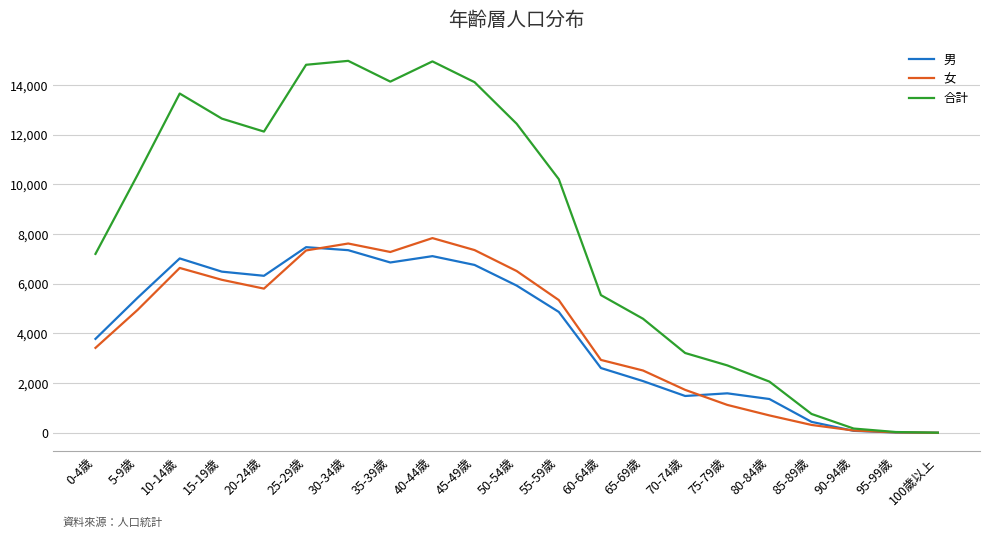

What is the greatest value displayed?

14968